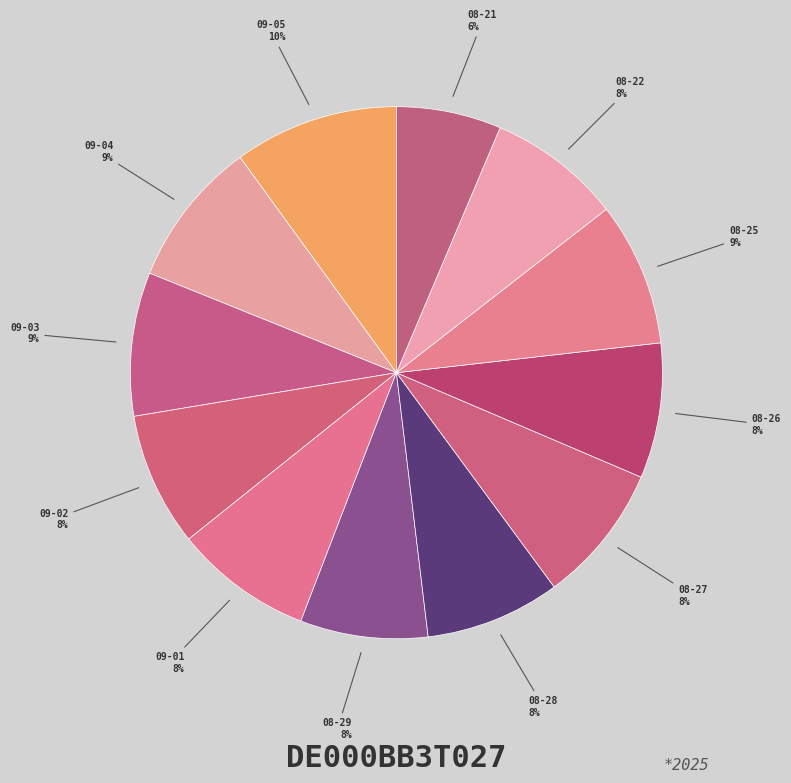

To the nearest percent, what is the average slice percentage?

8%